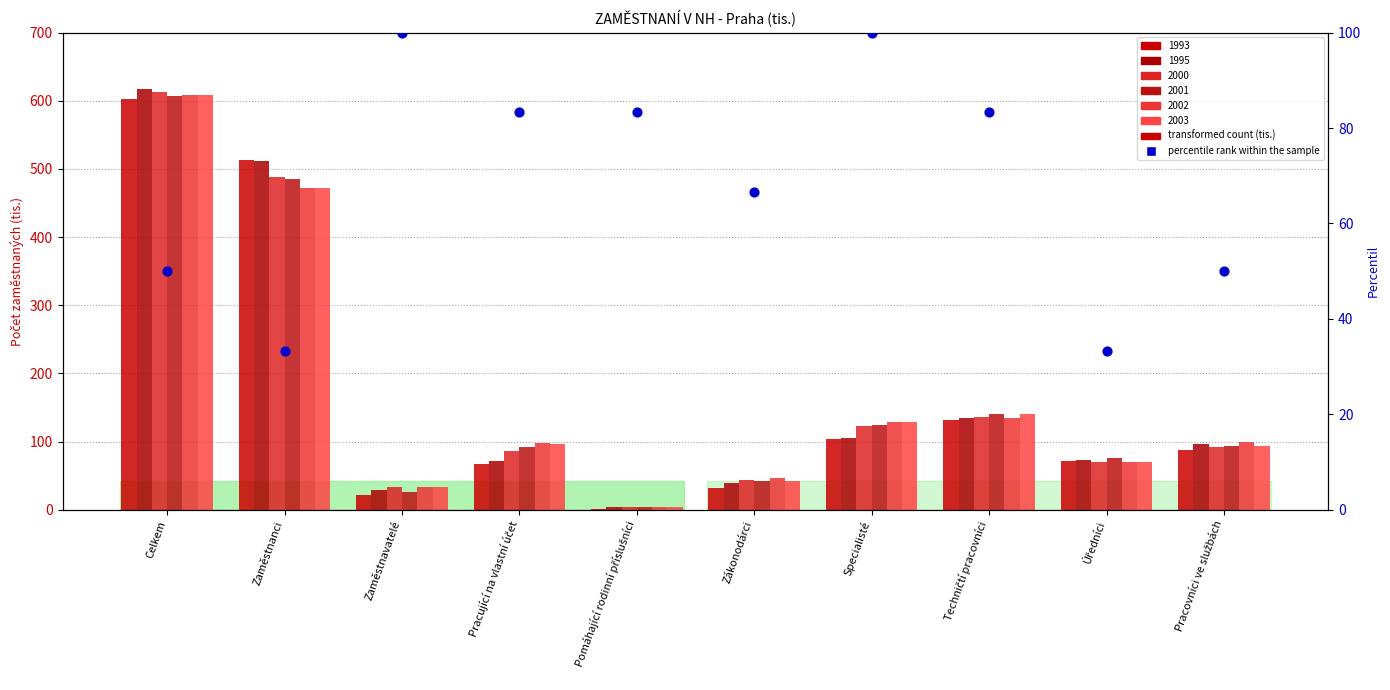

What is the change in value from Zákonodárci to Specialisté?

+33.3